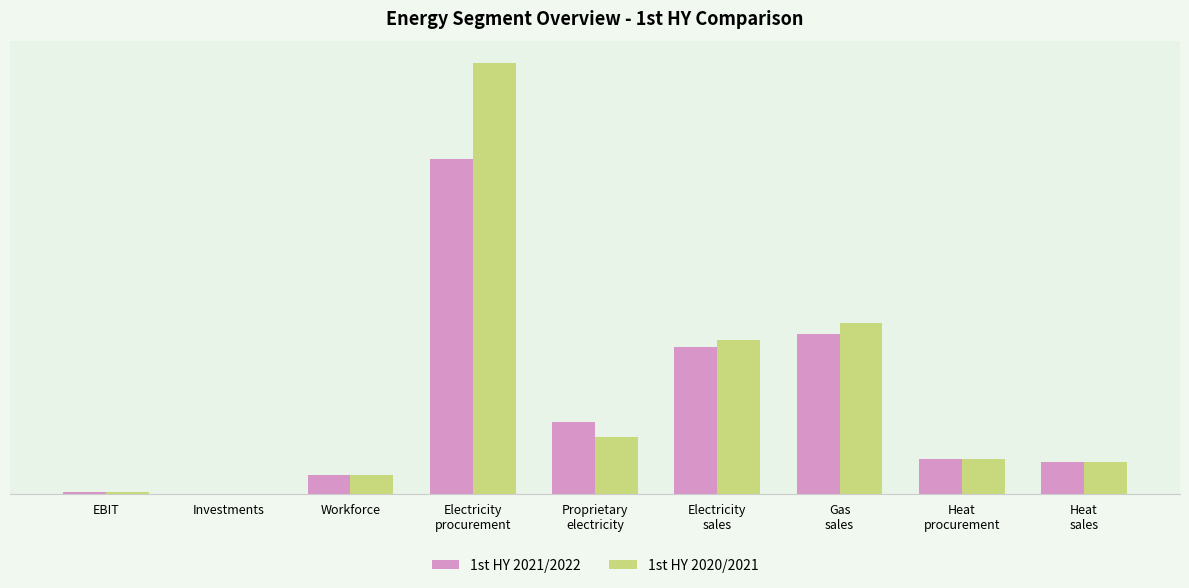

At which label does 1st HY 2021/2022 first exceed 830?

Electricity
procurement